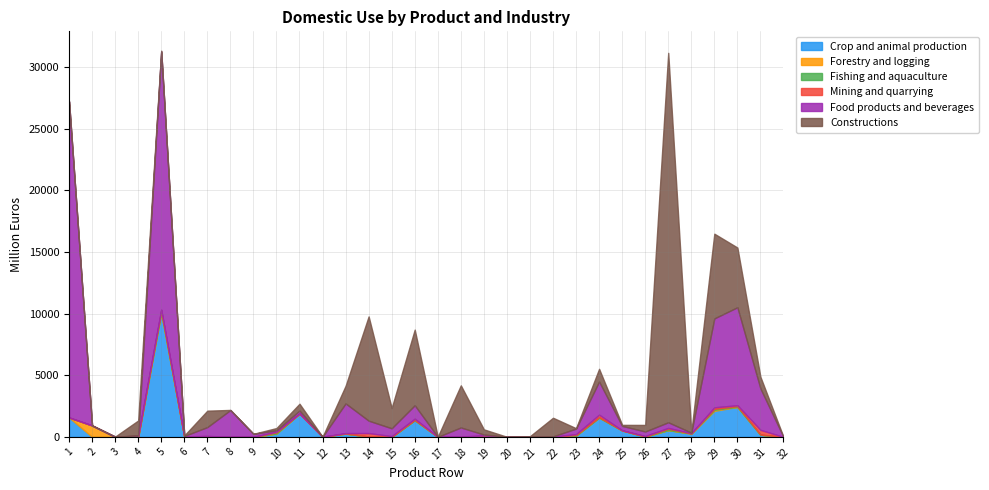

Where is the first local maximum for Food products and beverages?

3